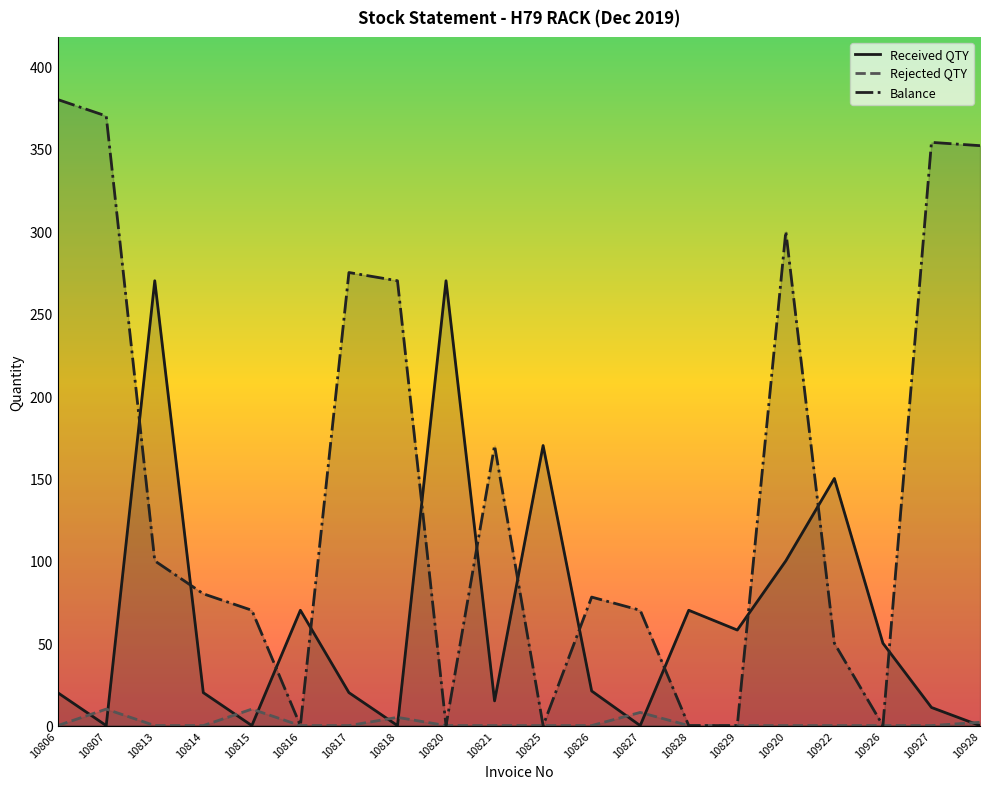

At which label is Rejected QTY closest to 5?

10818